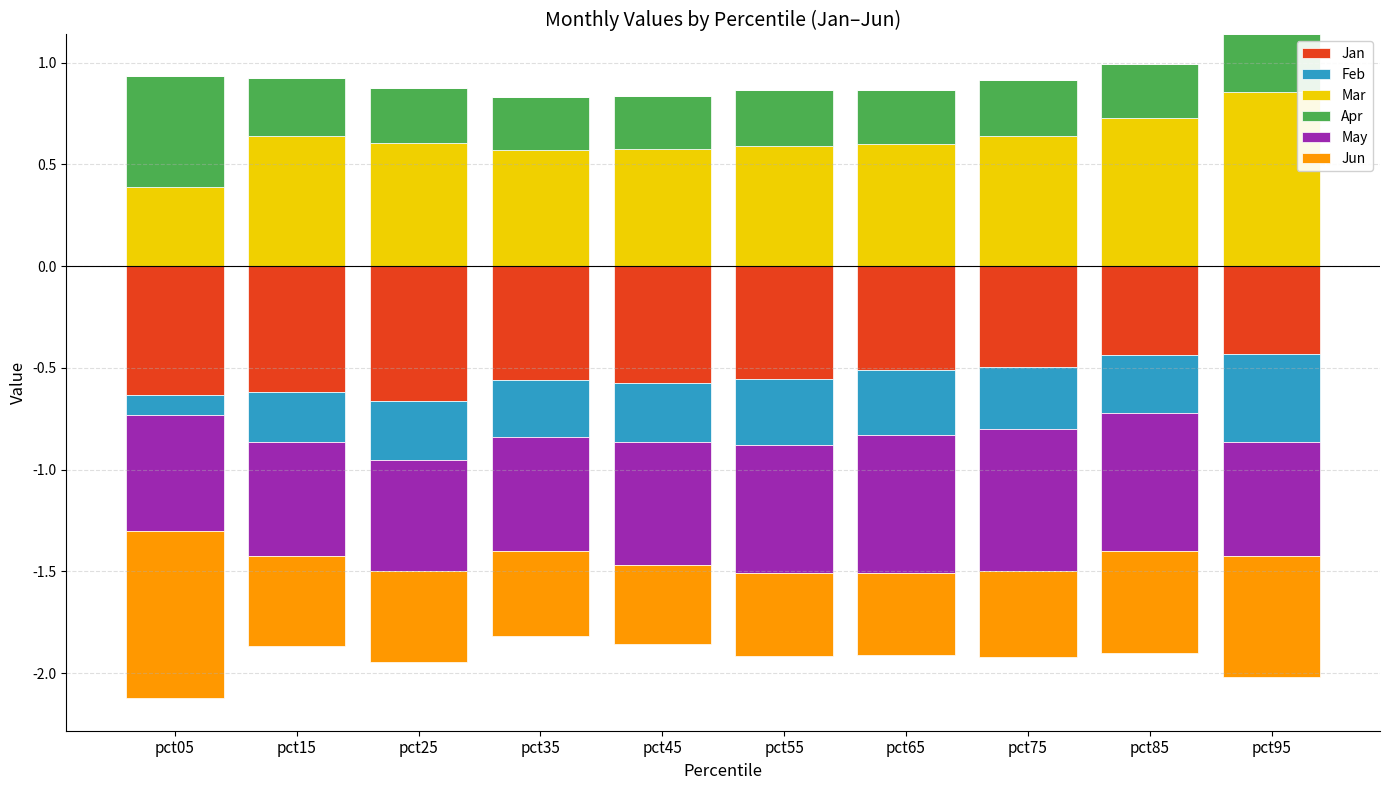

Where is Mar nearest to the value 0?

pct05